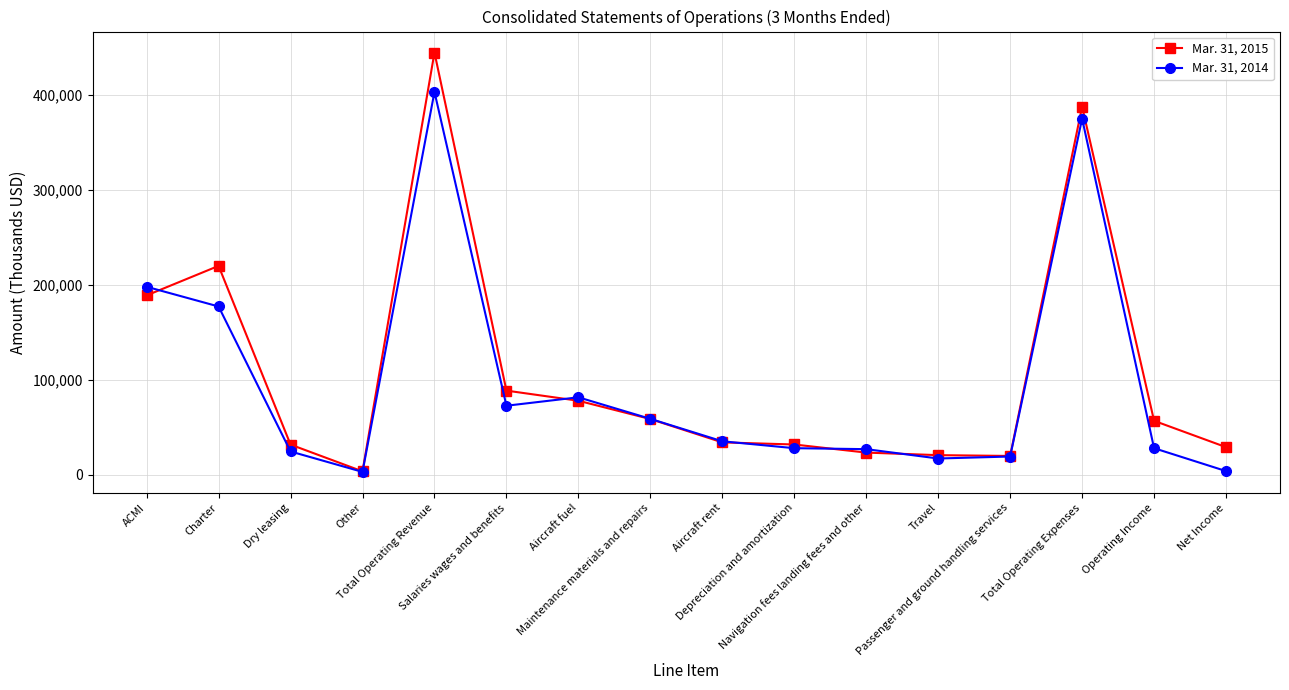

What is the difference between the highest and lowest values at ACMI?

9094